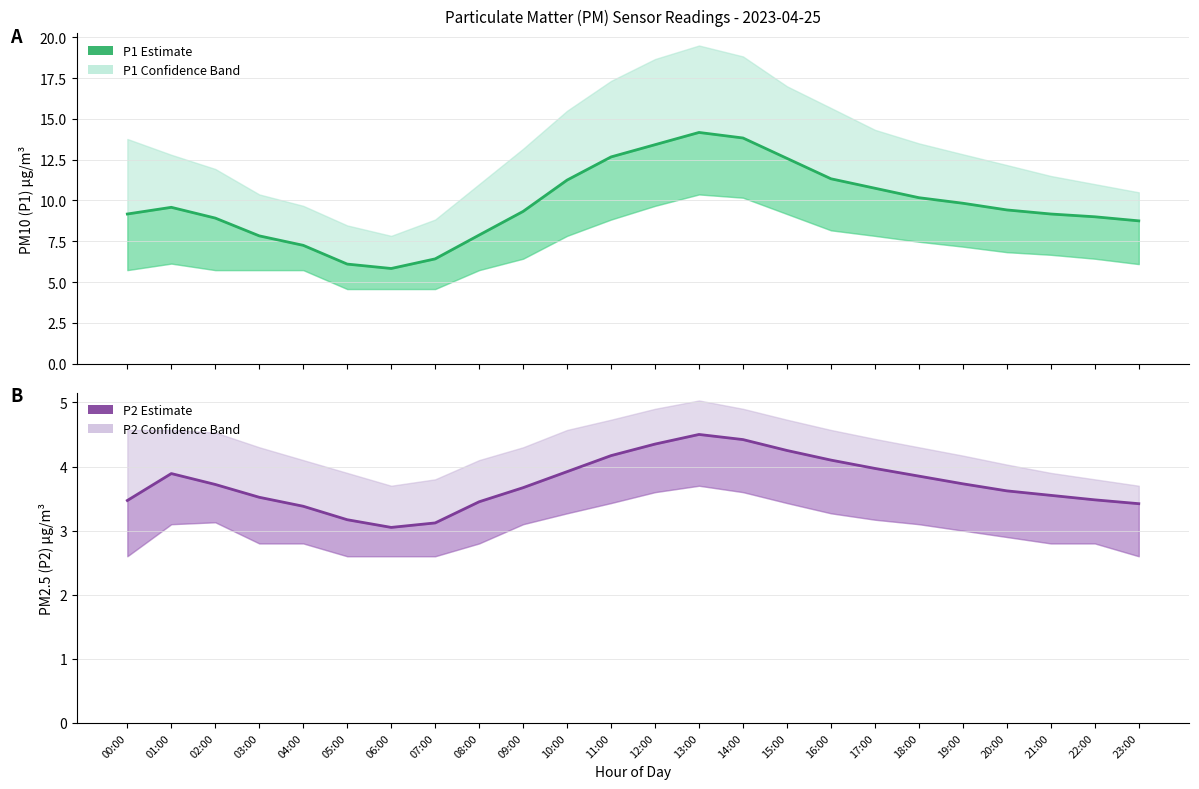

At how many categories does at least one series exceed 3?

24